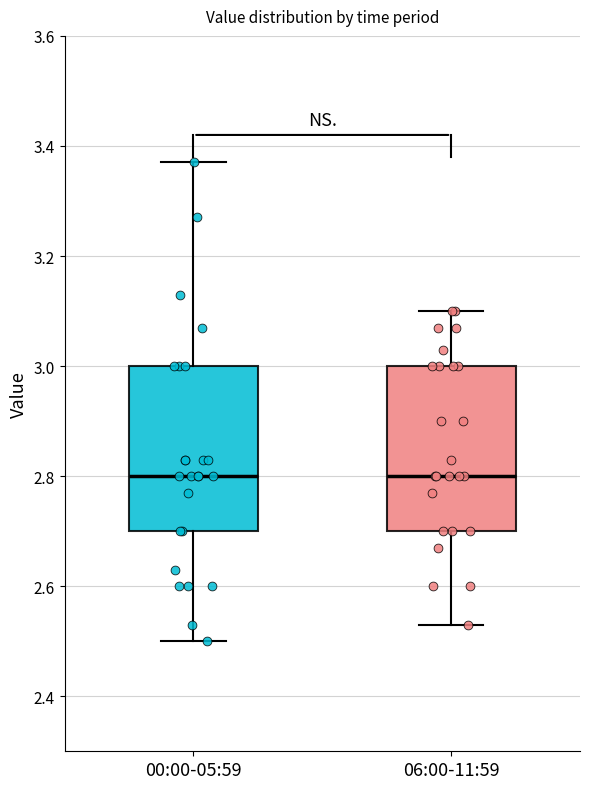

Where is the upper edge of the box for 06:00-11:59 on the y-axis? The values are not printed on the chart, so give them approximately, as read against the axis.

3.00